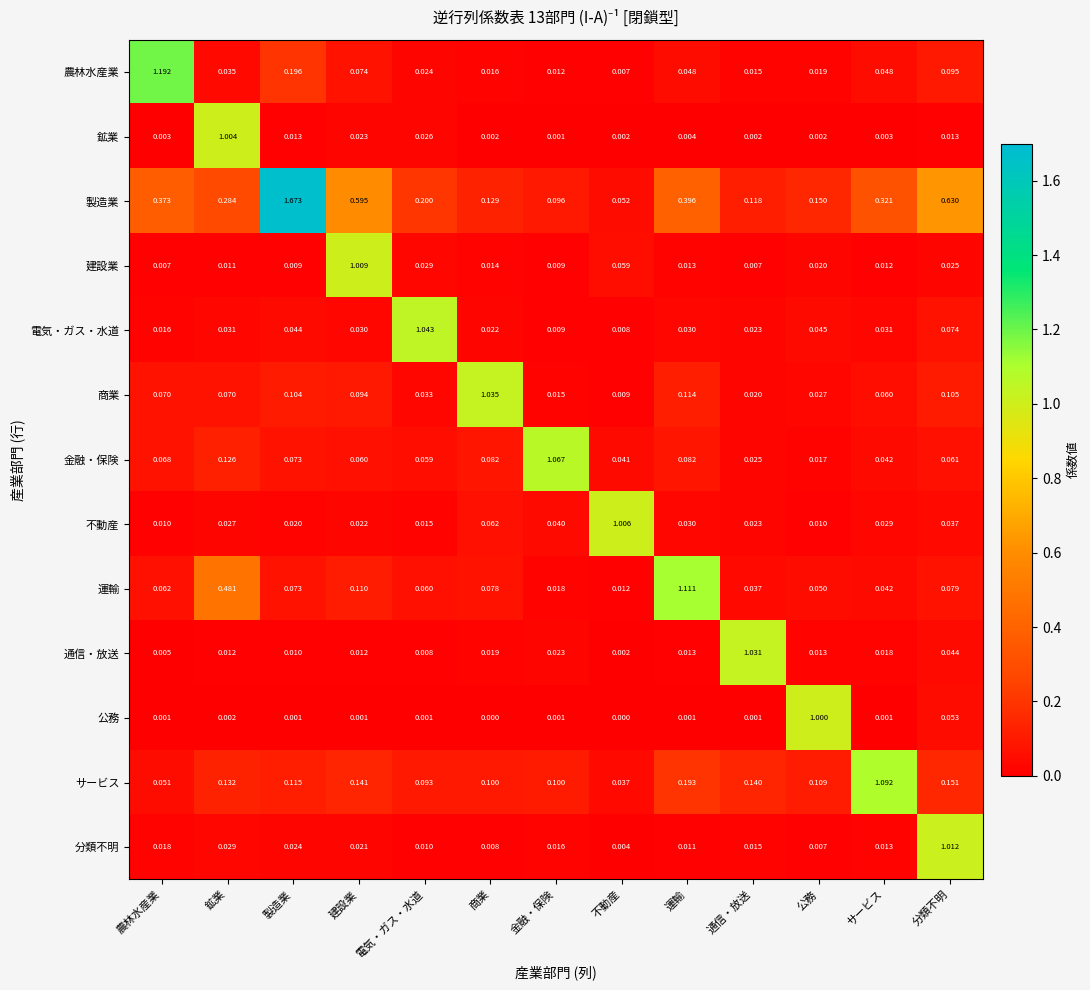

List the labels in order of 製造業 value, largest first.

製造業, 分類不明, 建設業, 運輸, 農林水産業, サービス, 鉱業, 電気・ガス・水道, 公務, 商業, 通信・放送, 金融・保険, 不動産